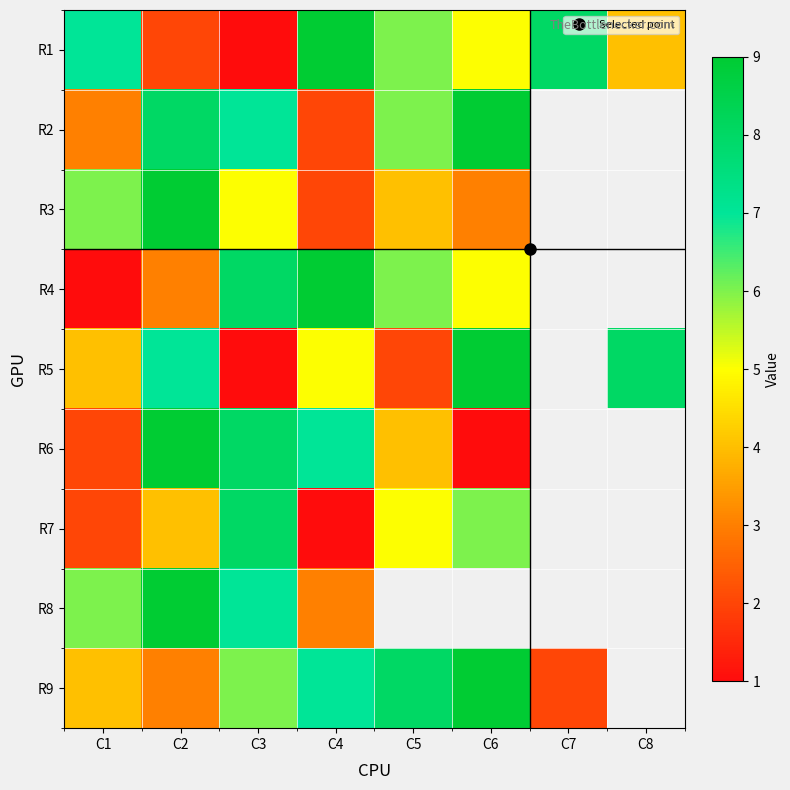

At which category does the chart reach its minimum across all series?

C3